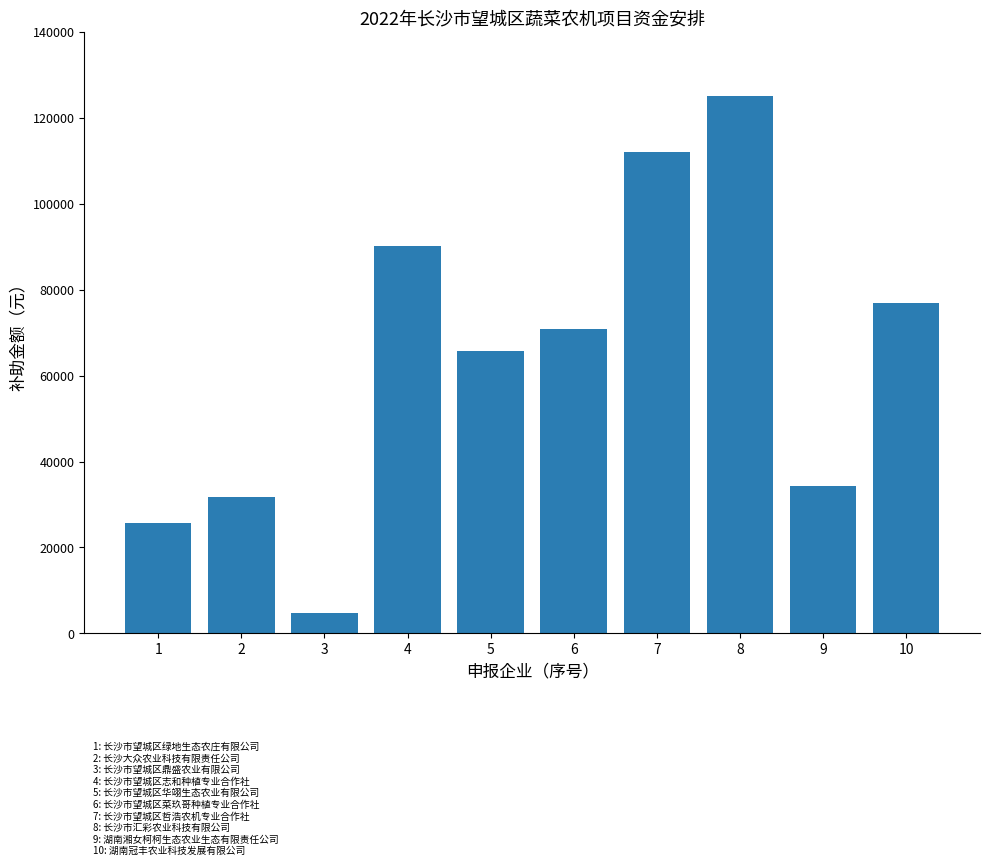

Reading right to left, what are all the values shown in this chart?

76800	34200	125160	112060	70920	65820	90120	4800	31700	25690